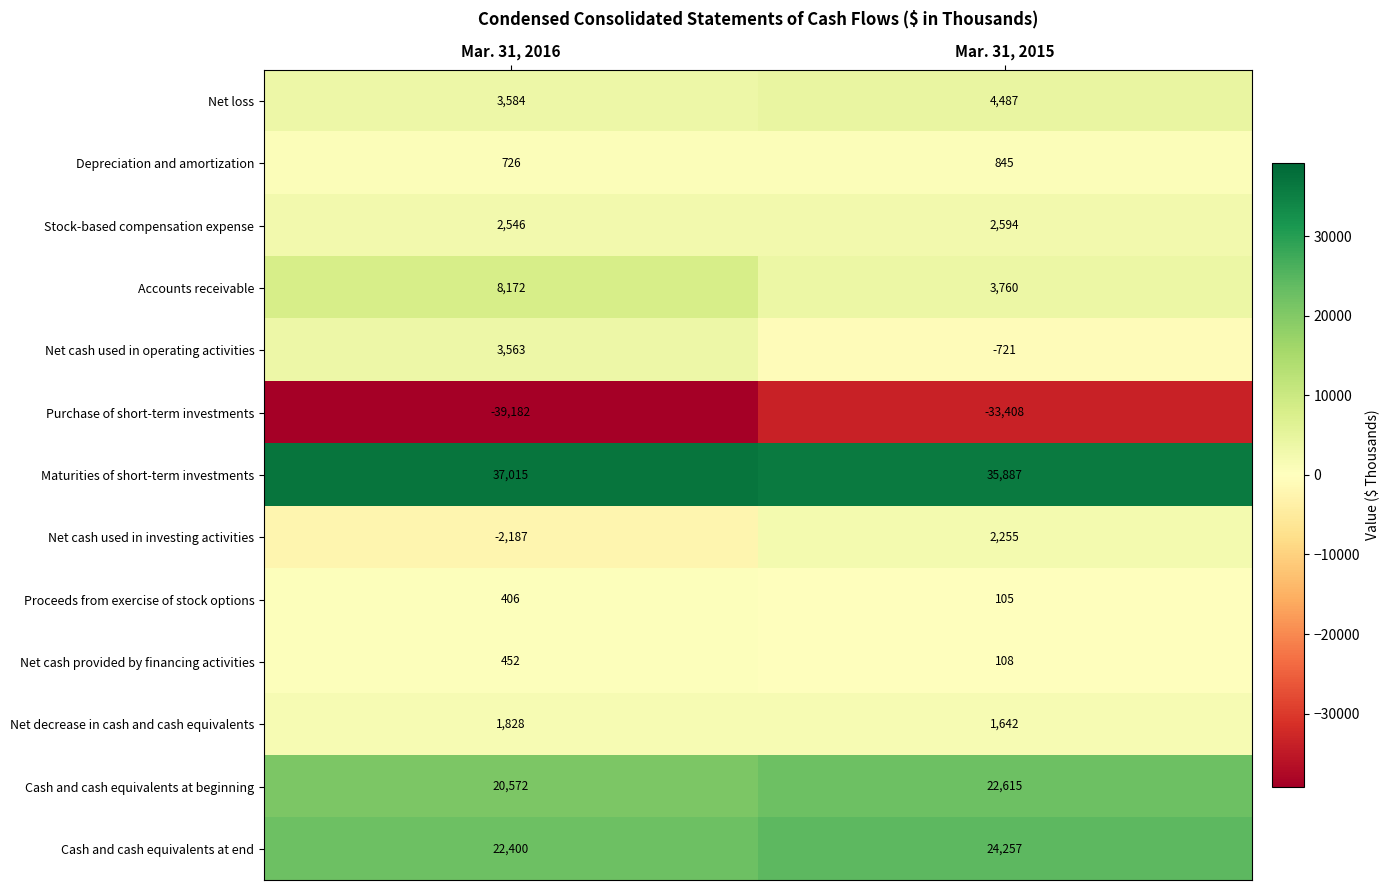

Which category has the lowest value across all series?

Mar. 31, 2016